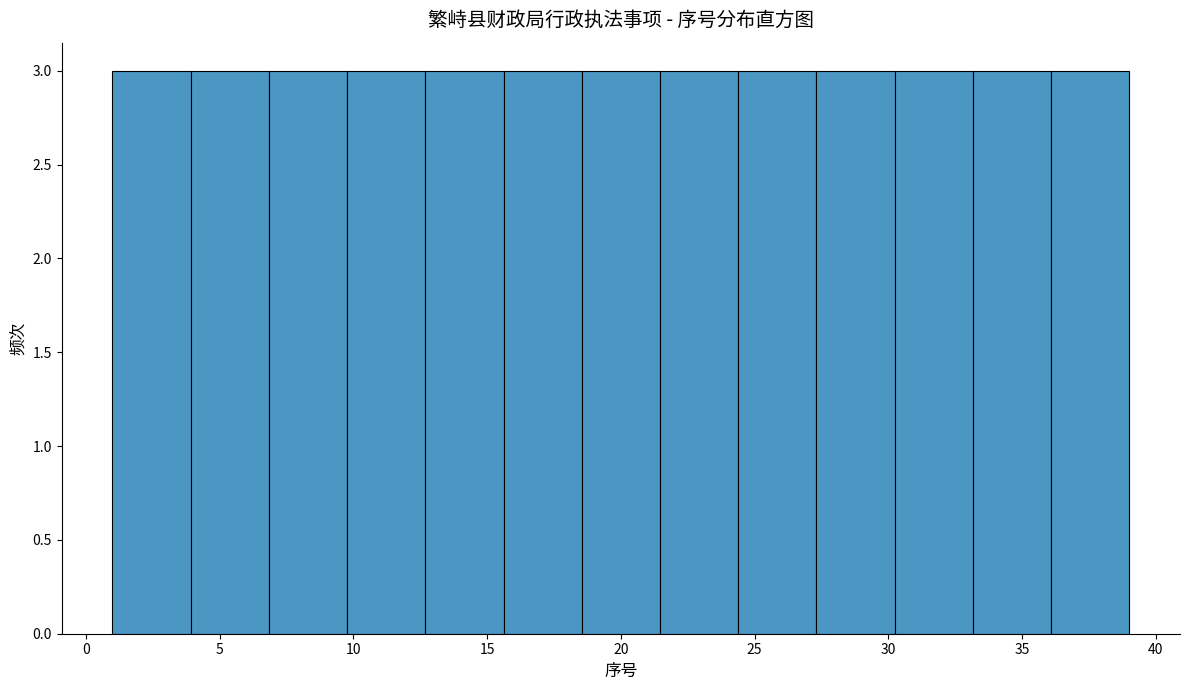

Reading left to right, list every bar in this chart as the range it spans on the x-axis followed by its height. Neither the bar edges nor the heights are printed on the chart, so give them approximately, as read against the axes.

1.0 to 4.0: 3
4.0 to 7.0: 3
7.0 to 10.0: 3
10.0 to 12.5: 3
12.5 to 15.5: 3
15.5 to 18.5: 3
18.5 to 21.5: 3
21.5 to 24.5: 3
24.5 to 27.5: 3
27.5 to 30.0: 3
30.0 to 33.0: 3
33.0 to 36.0: 3
36.0 to 39.0: 3